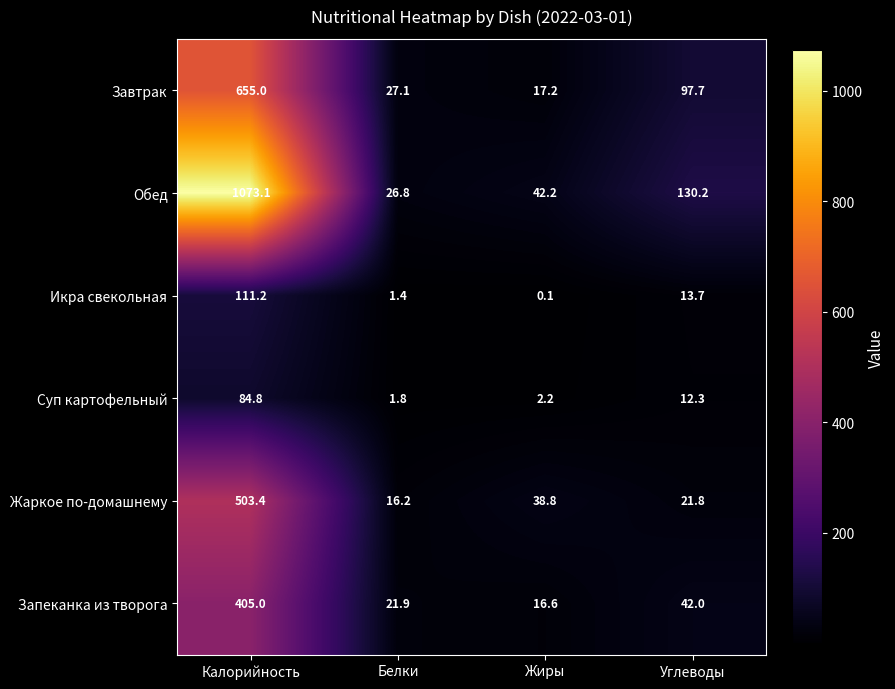

Which series has the widest spread of values?

Обед